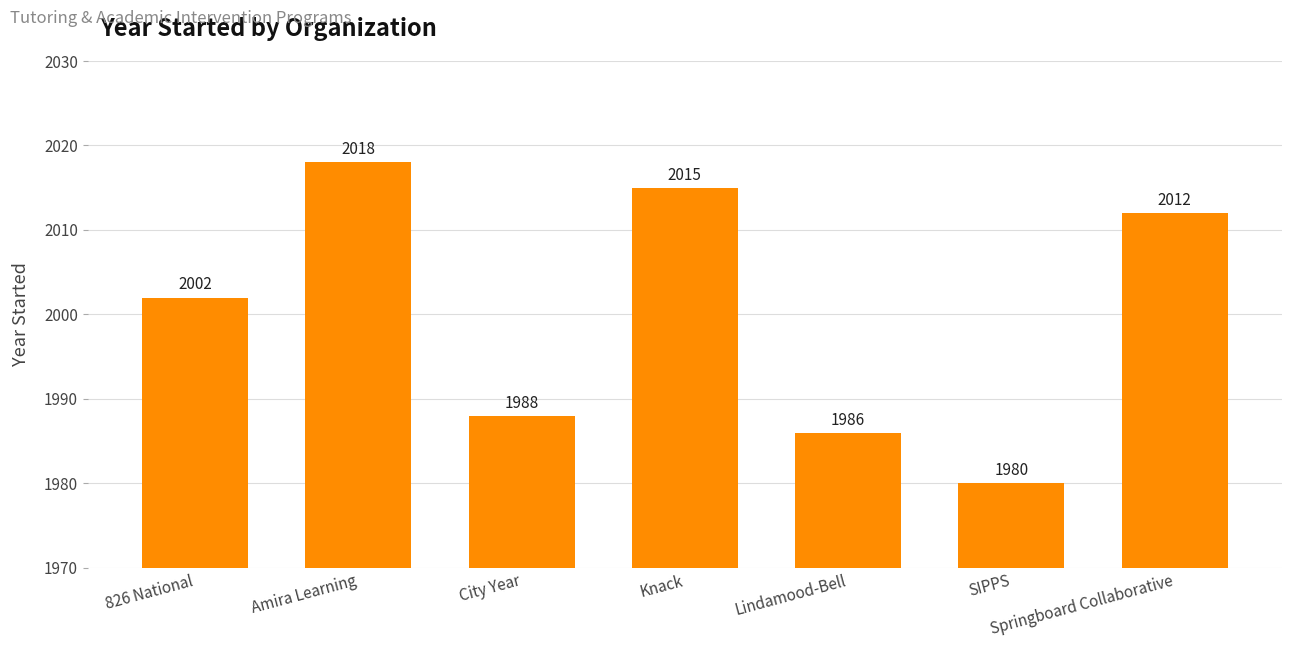

Reading left to right, list all the values displayed in this chart.

2002	2018	1988	2015	1986	1980	2012